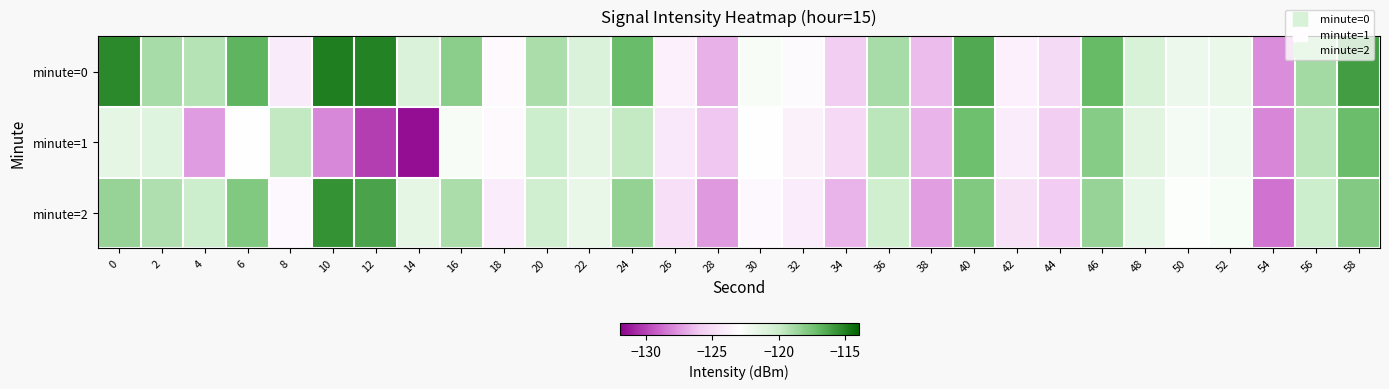

Which series has the largest total across all categories?

minute=0